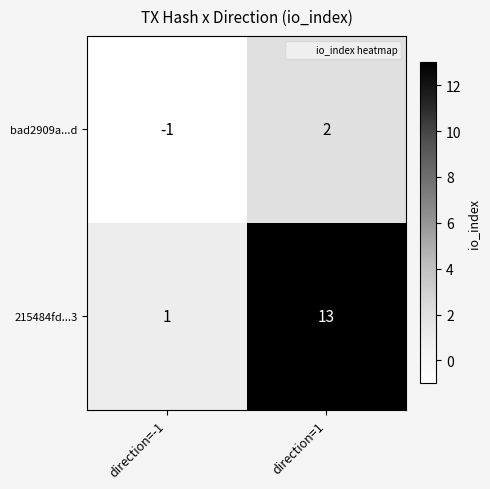

The bad2909a...d series shows 0 at direction=1. True or false?

False